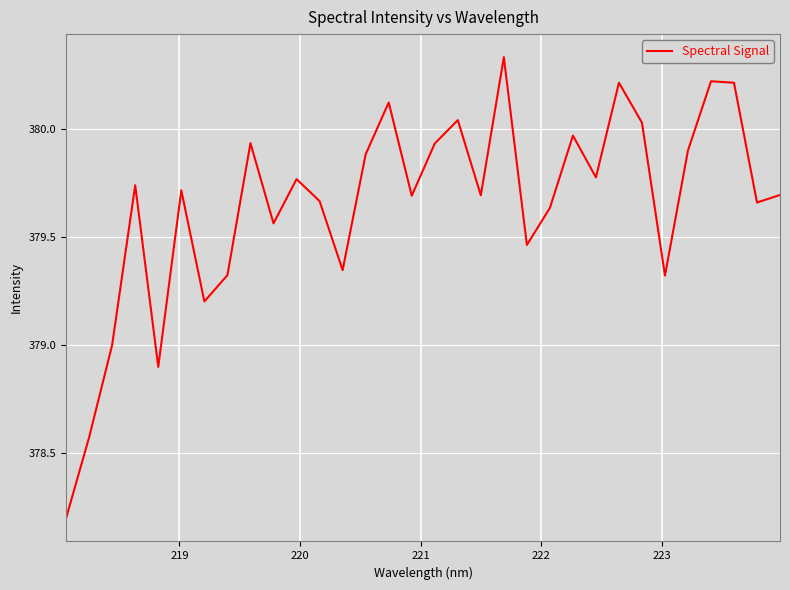

How many lines are shown in the chart?

1